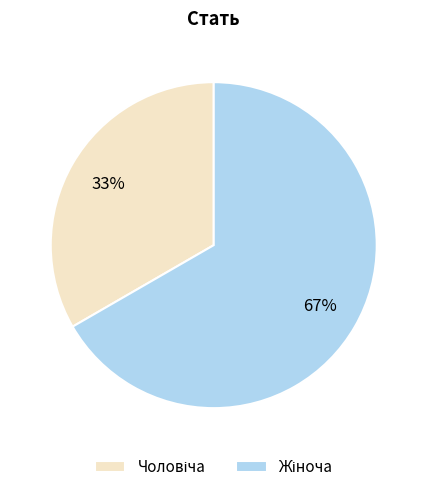

To the nearest percent, what is the average slice percentage?

50%